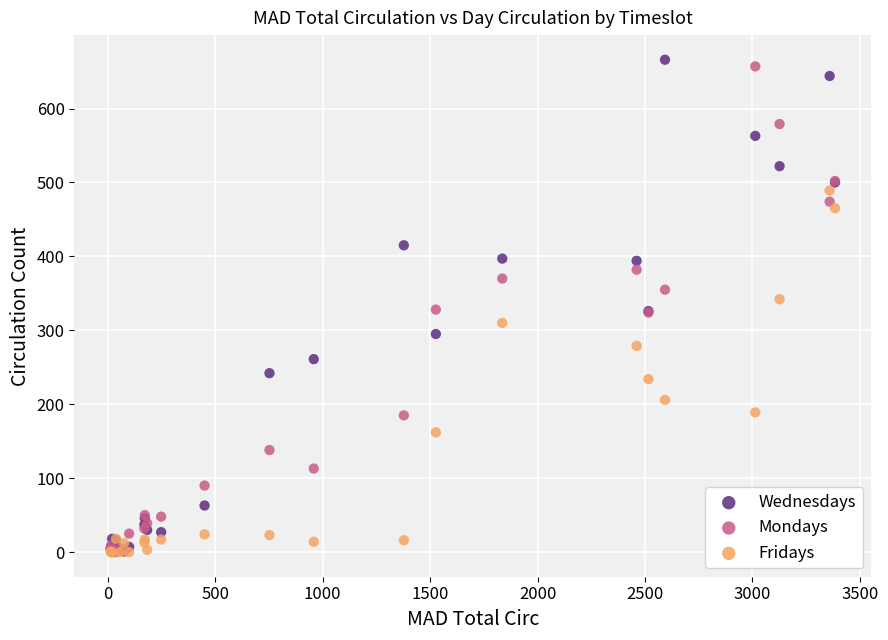

Which series has the widest spread of Y values?

Wednesdays